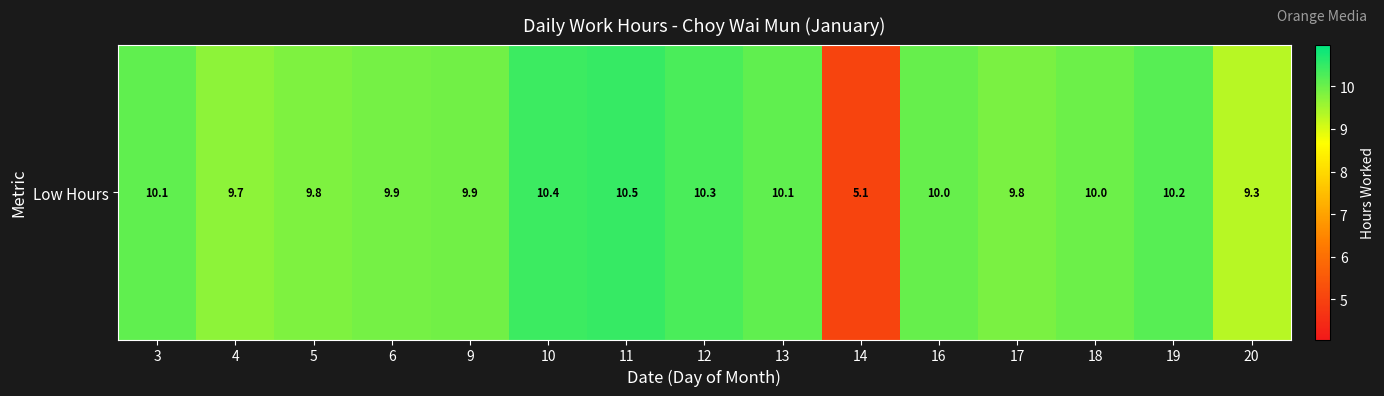

What is the change in value from 14 to 16?

+5.0